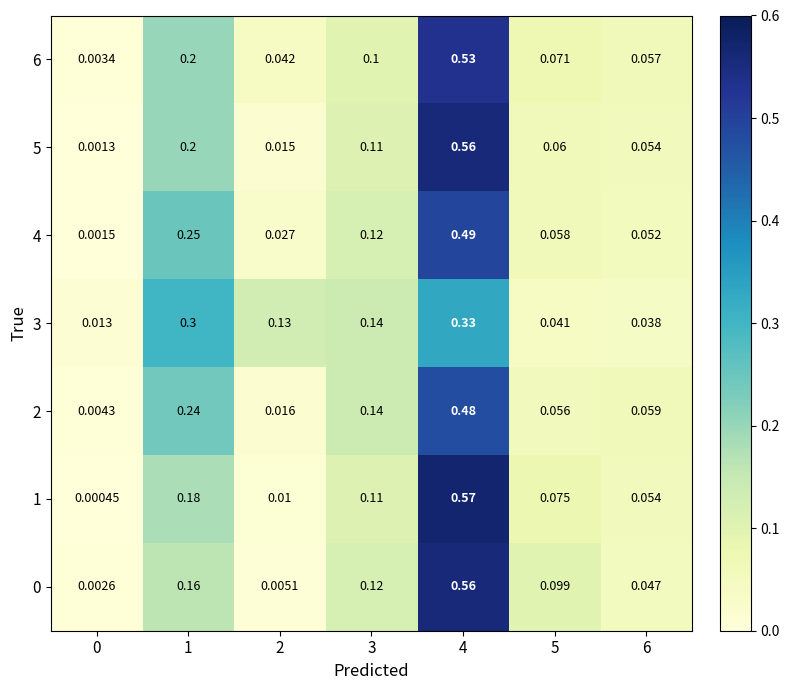

Is the value of 5 at 3 greater than the value of 6 at 6?

Yes